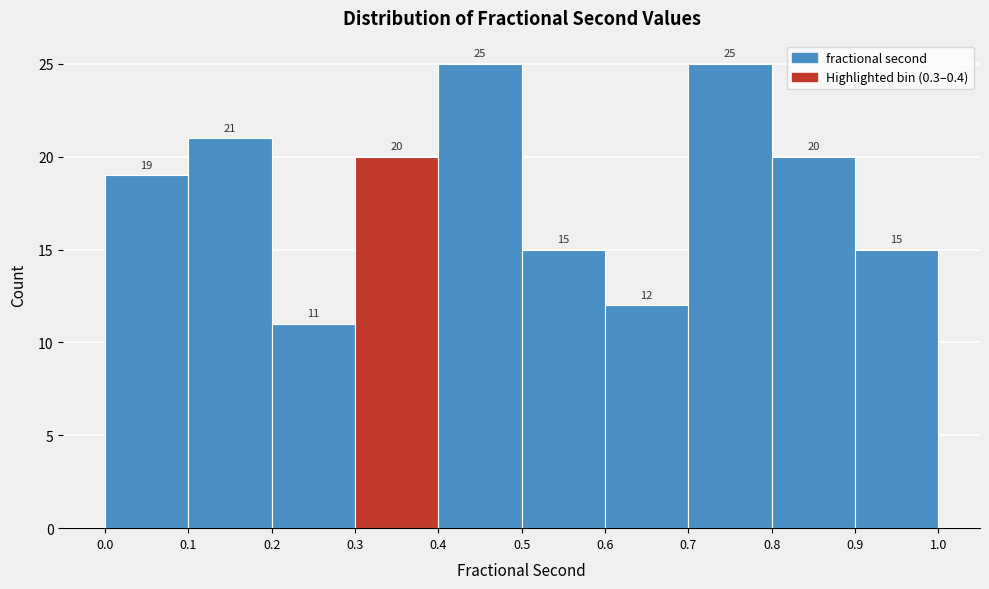

Reading left to right, transcribe this chart: for each bar, give the range it covers on the x-axis and its height.

0.0 to 0.1: 19
0.1 to 0.2: 21
0.2 to 0.3: 11
0.3 to 0.4: 20
0.4 to 0.5: 25
0.5 to 0.6: 15
0.6 to 0.7: 12
0.7 to 0.8: 25
0.8 to 0.9: 20
0.9 to 1.0: 15